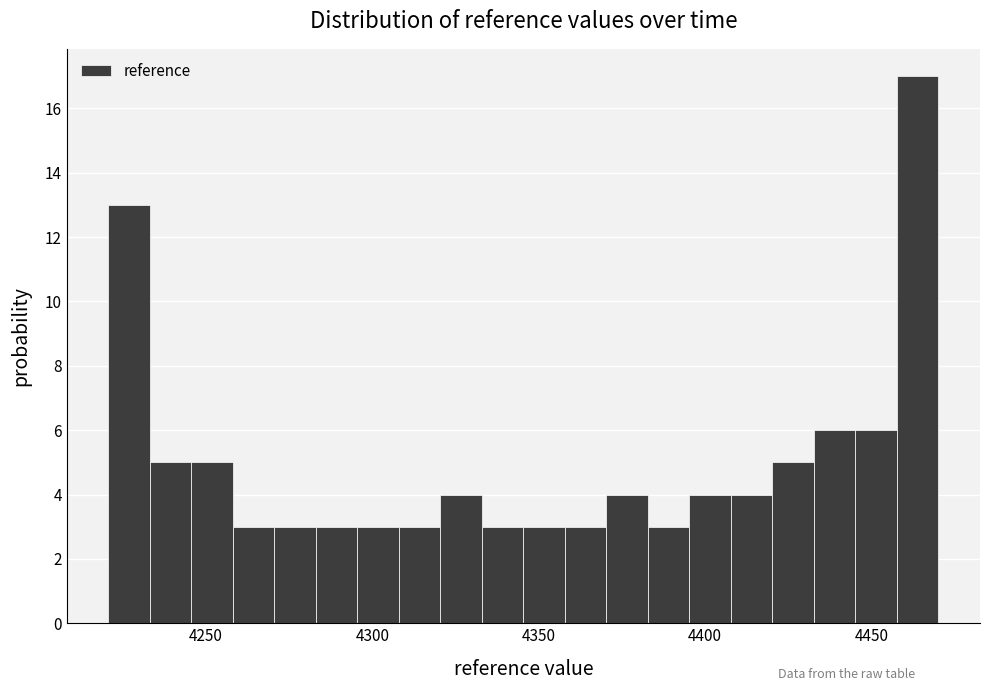

Read against the x-axis, roughly where is the centre of the tallest bar?

4465